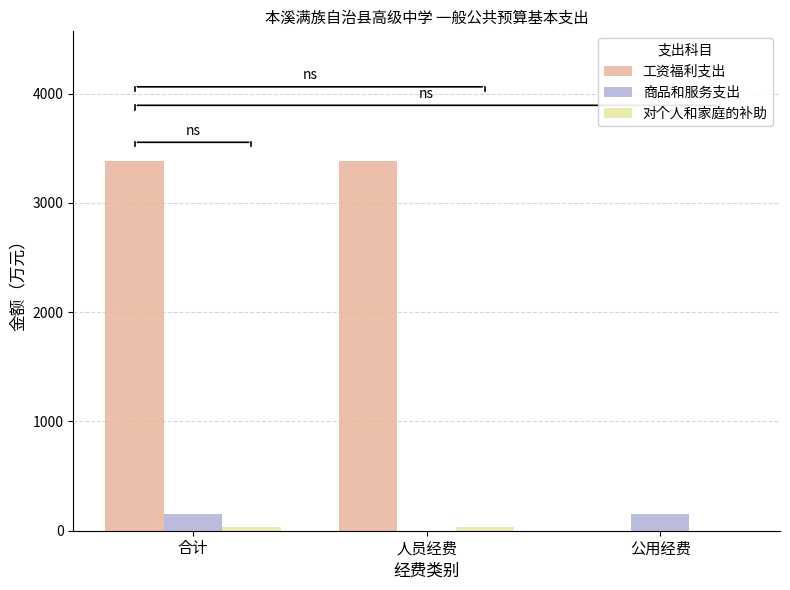

The 工资福利支出 series shows 4905.1 at 人员经费. True or false?

False